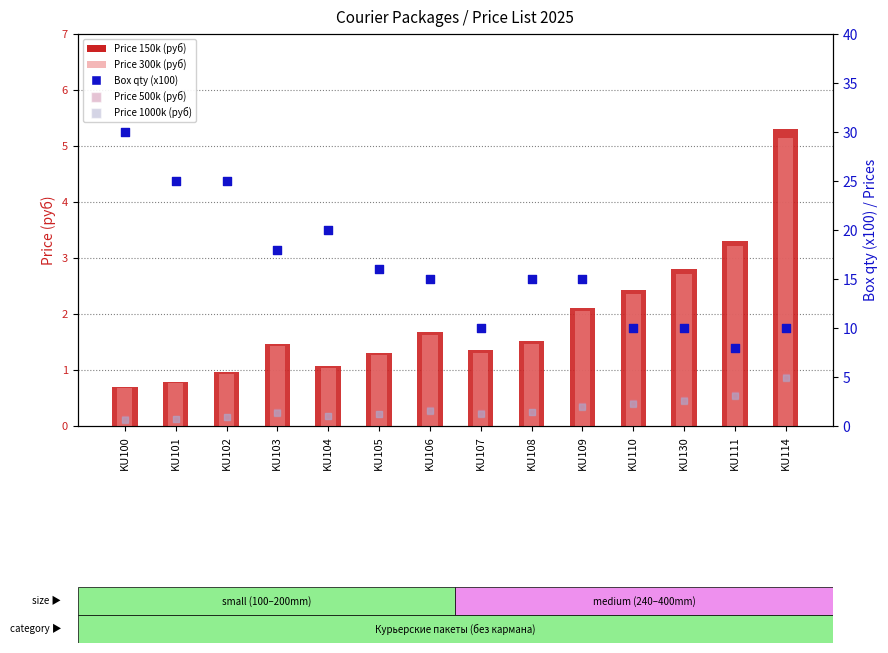

At which category is the sum across all series the highest?

KU100